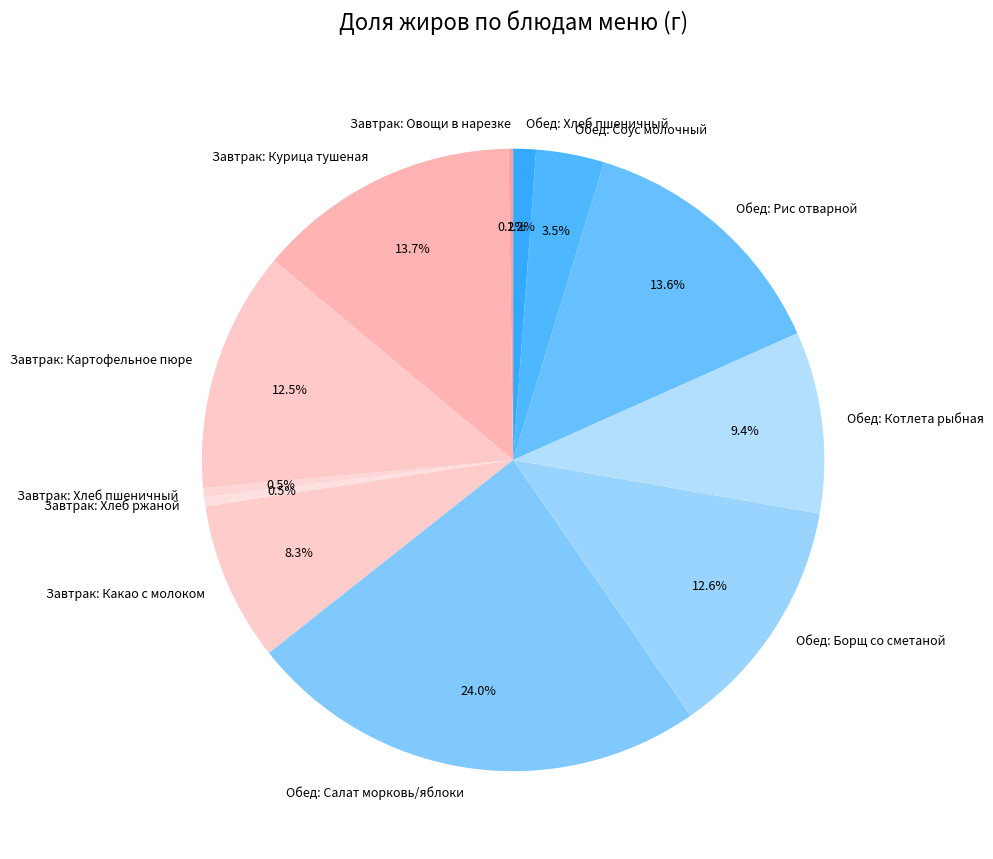

What is the largest slice in the pie chart?

Обед: Салат морковь/яблоки